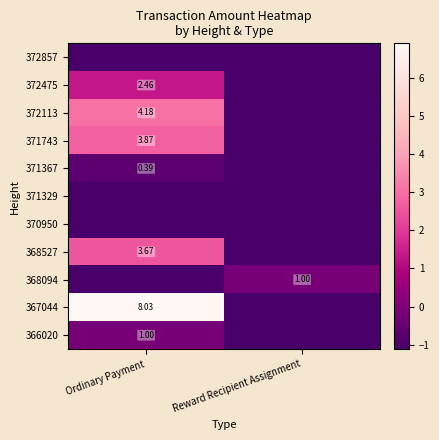

Is the value of 371367 at Ordinary Payment greater than the value of 368094 at Reward Recipient Assignment?

No